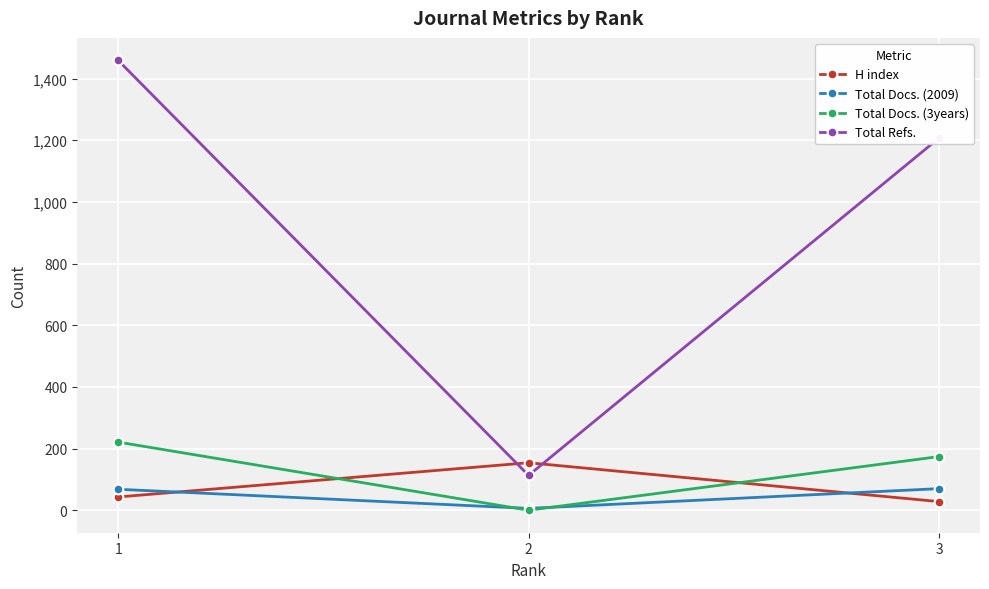

Which series changed the most between 1 and 3?

Total Refs.